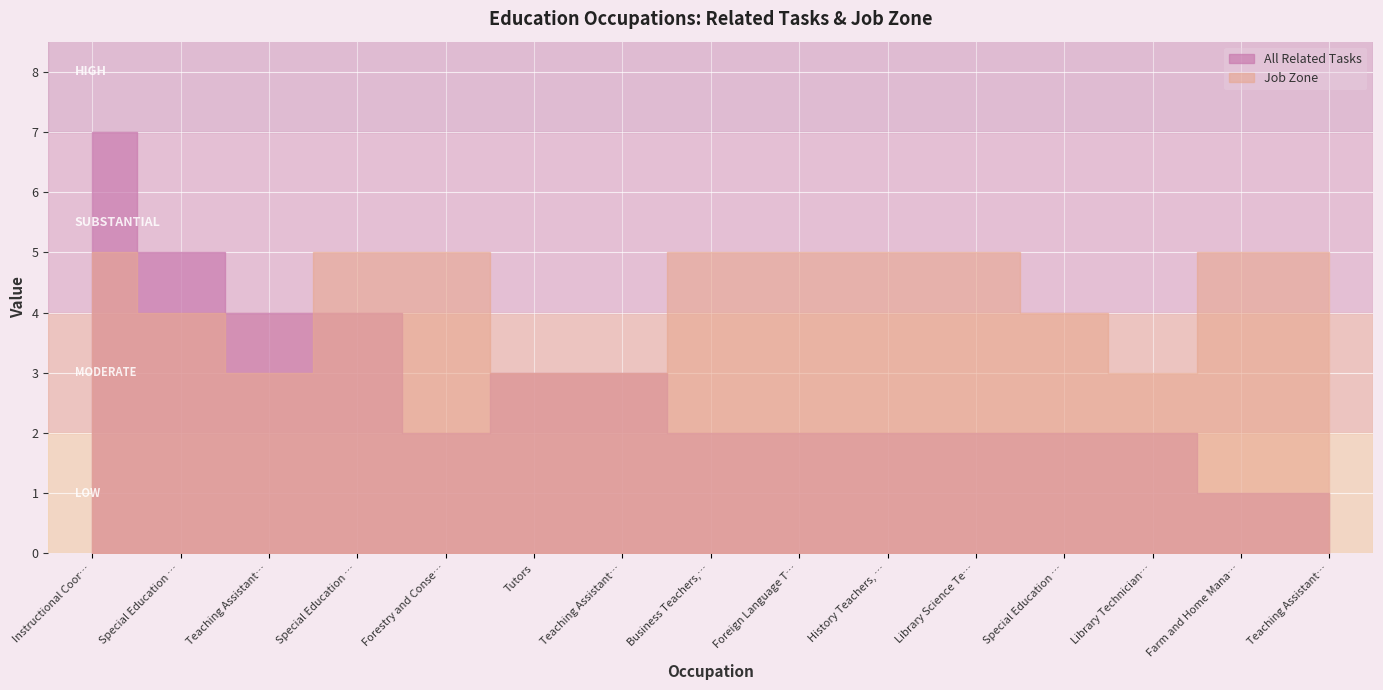

Between Special Education Teachers, Preschool and Special Education Teachers, Elementary, which series saw the biggest shift?

All Related Tasks